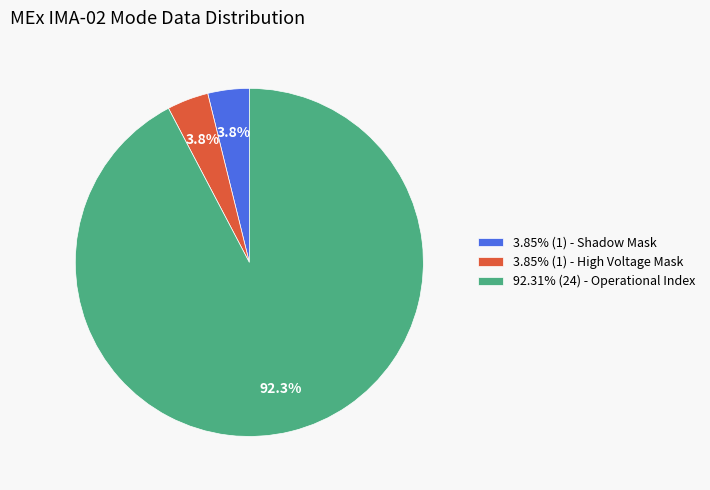

What portion of the pie excludes 3.85% (1) - High Voltage Mask?

96.2%